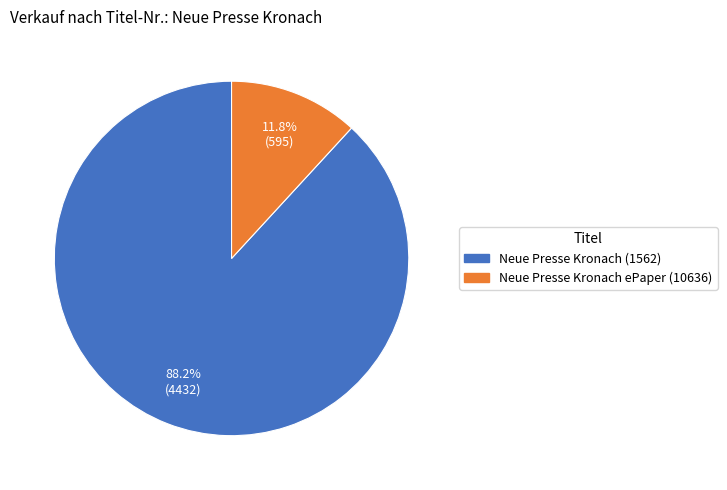

Is there a majority slice in this chart?

Yes